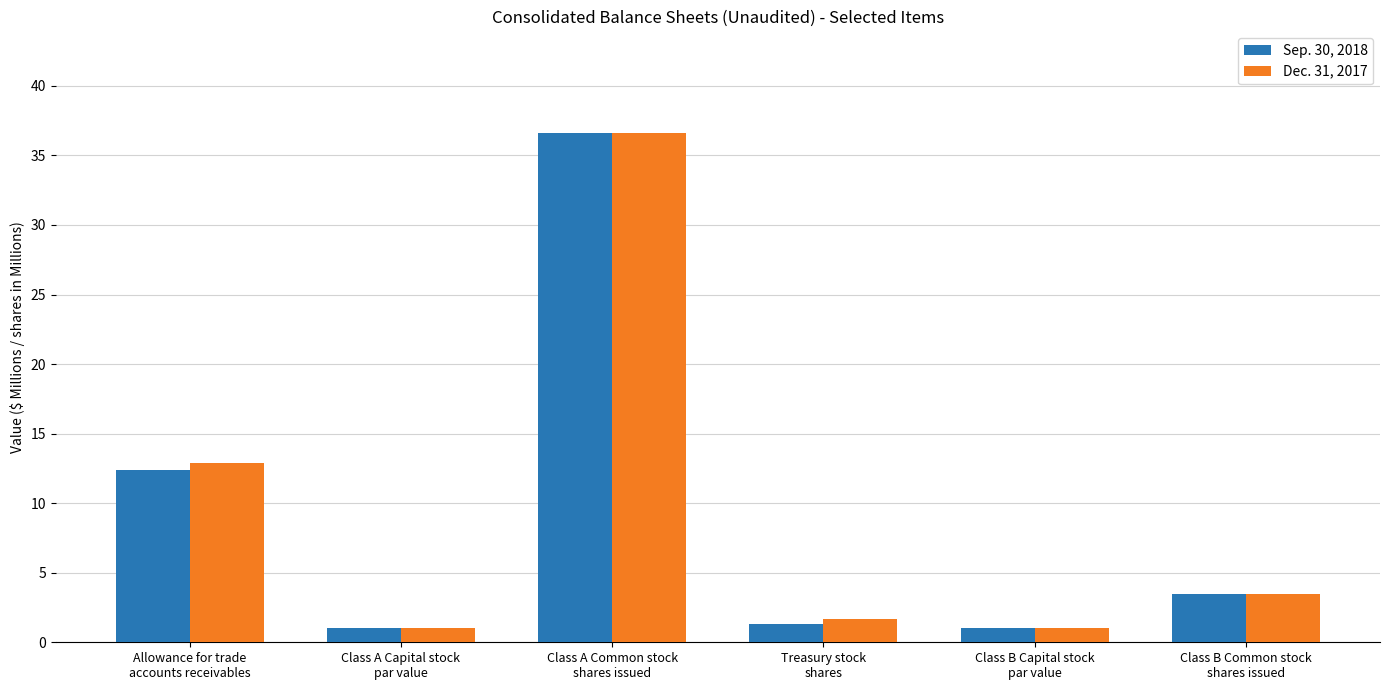

Reading right to left, extract all data points from this chart.

Sep. 30, 2018: 3.5	1.0	1.3	36.6	1.0	12.4
Dec. 31, 2017: 3.5	1.0	1.7	36.6	1.0	12.9